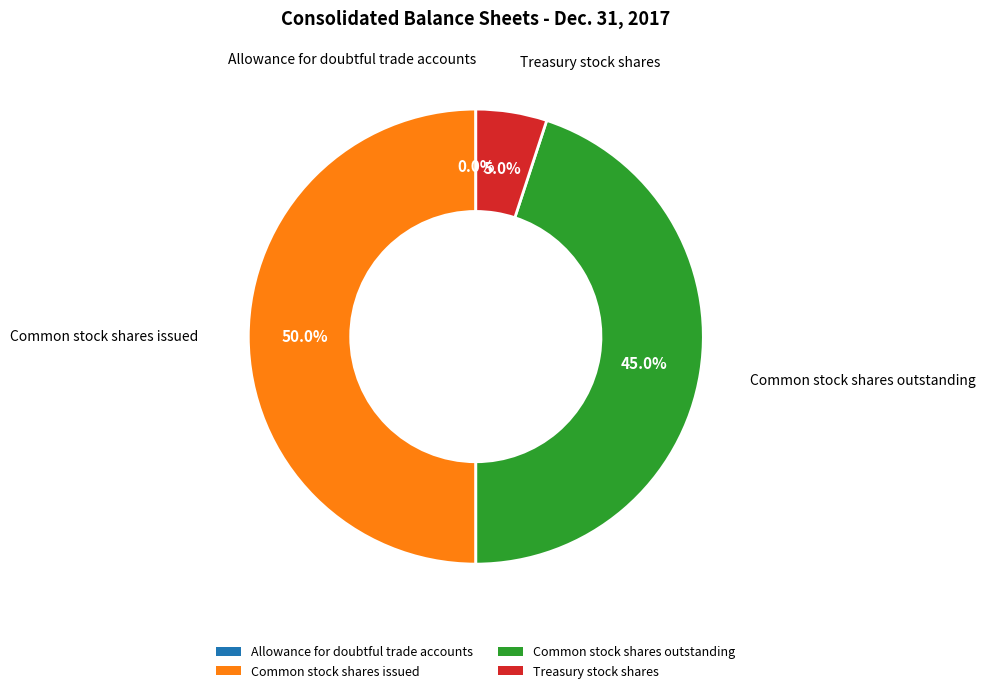

To the nearest percent, what is the difference between the largest and smallest slice percentages?

50%